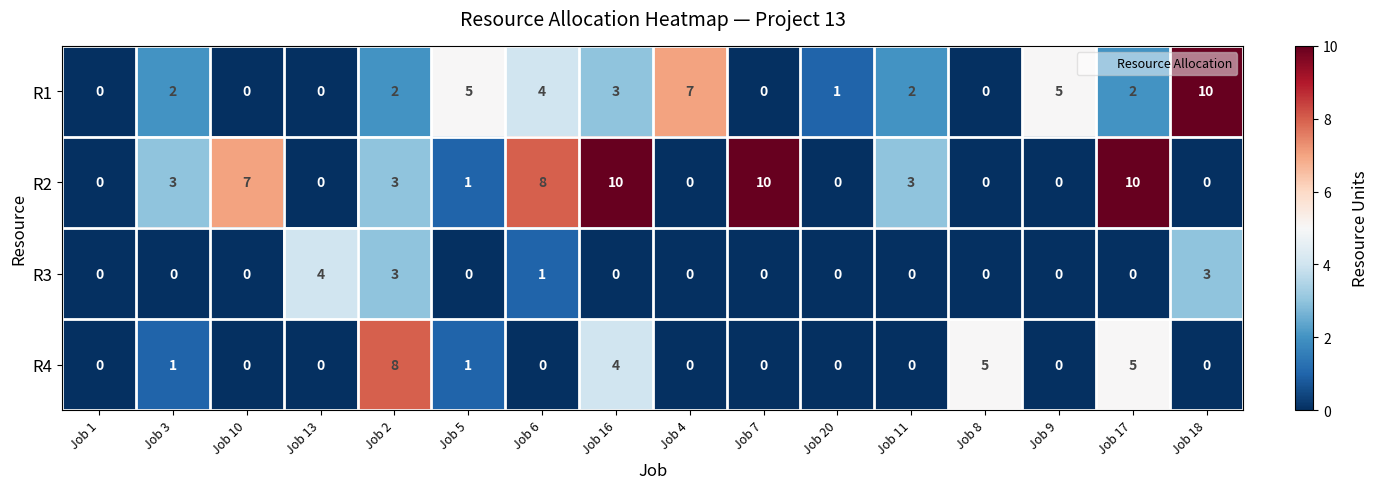

Which series has the largest total across all categories?

R2